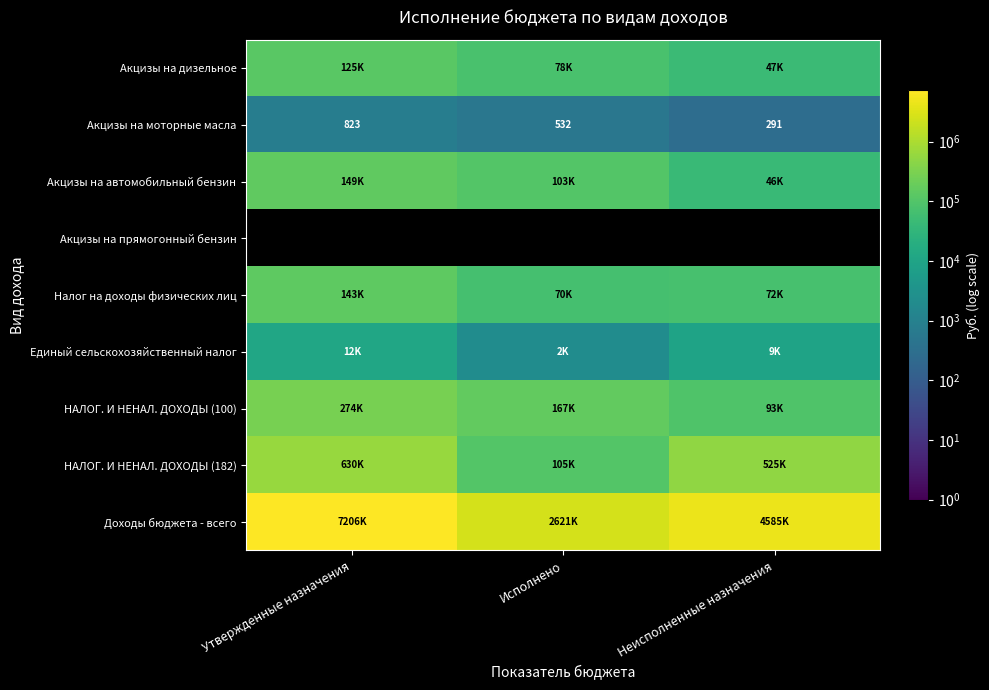

Which category has the highest value in the Акцизы на моторные масла series?

Утвержденные назначения